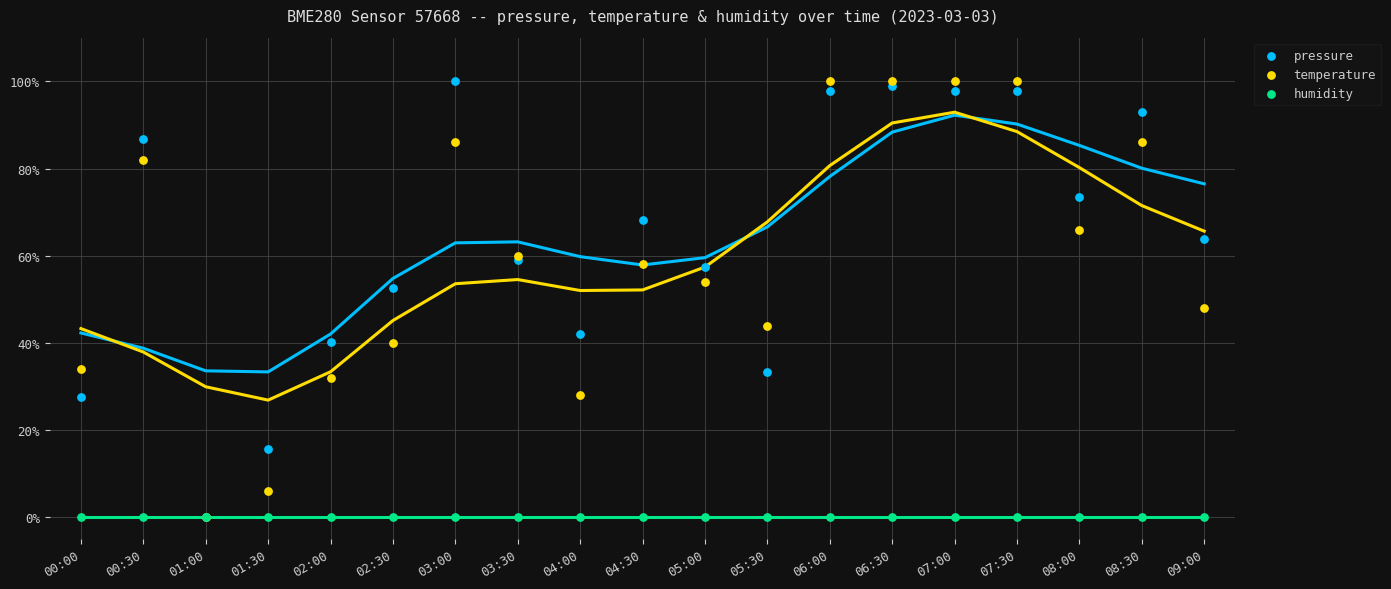

What are all the series names shown in the legend?

pressure, temperature, humidity